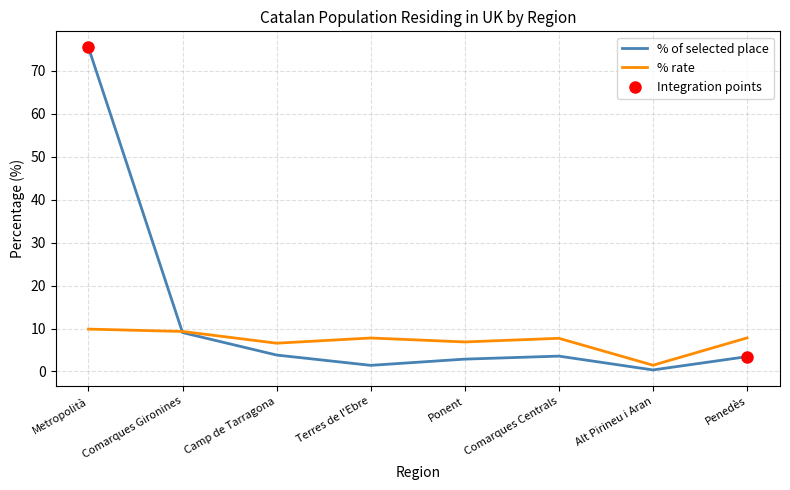

List the series in order of their peak value, lowest first.

% rate, % of selected place